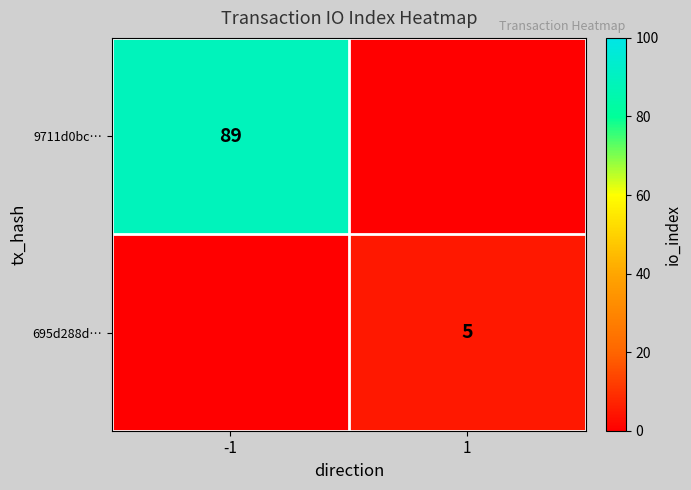

True or false: 695d288d… has a value of 8 at 1.

False